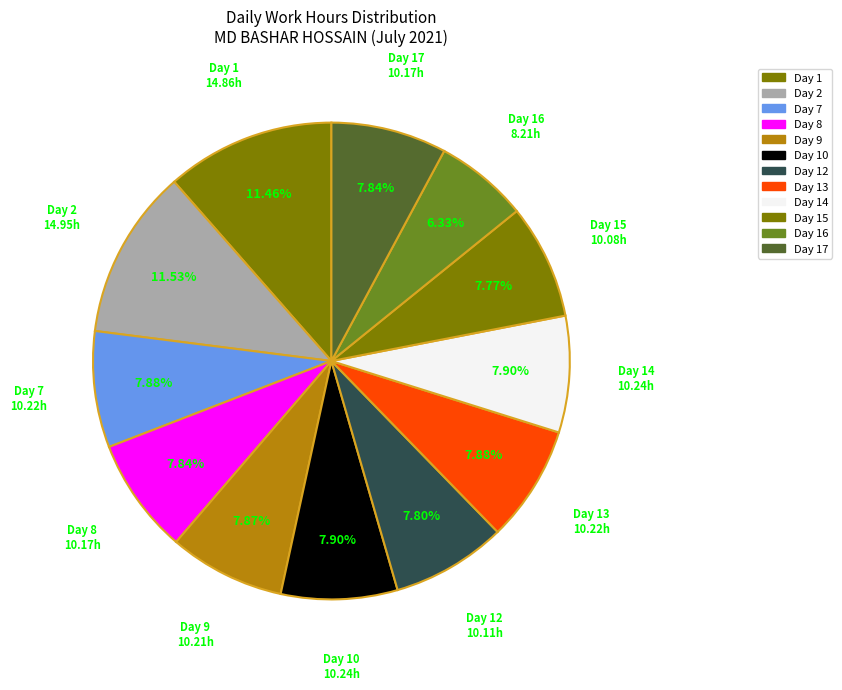

True or false: Day 17 accounts for 1% of the total.

False